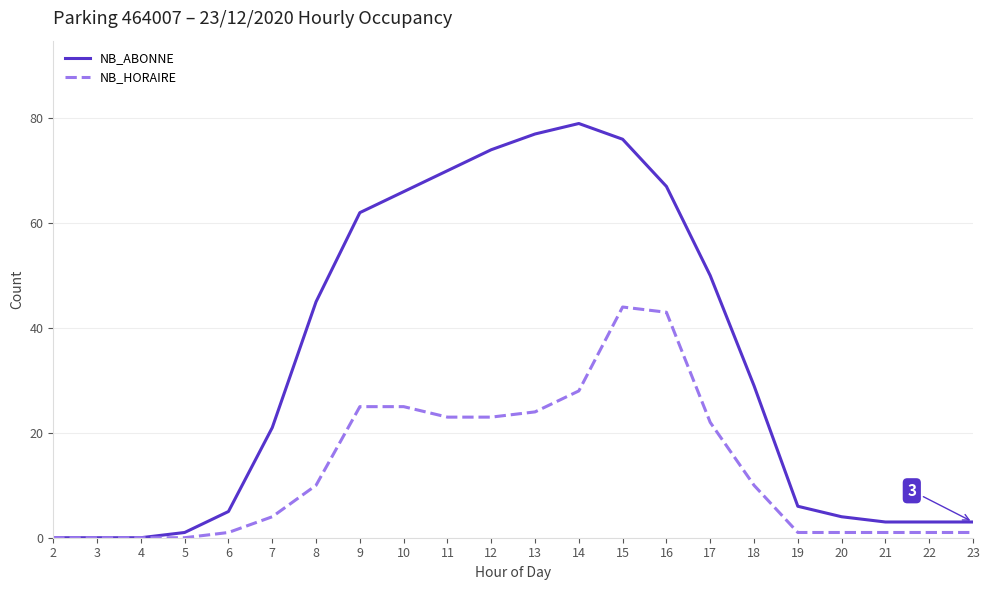

Reading left to right, transcribe all the data shown in this chart.

NB_ABONNE: 0	0	0	1	5	21	45	62	66	70	74	77	79	76	67	50	29	6	4	3	3	3
NB_HORAIRE: 0	0	0	0	1	4	10	25	25	23	23	24	28	44	43	22	10	1	1	1	1	1